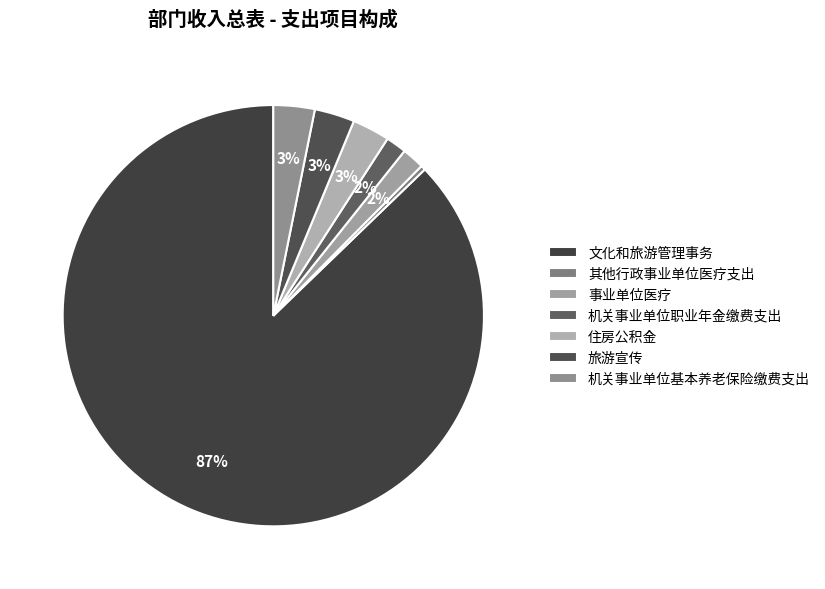

Does 住房公积金 represent more than half of the total?

No